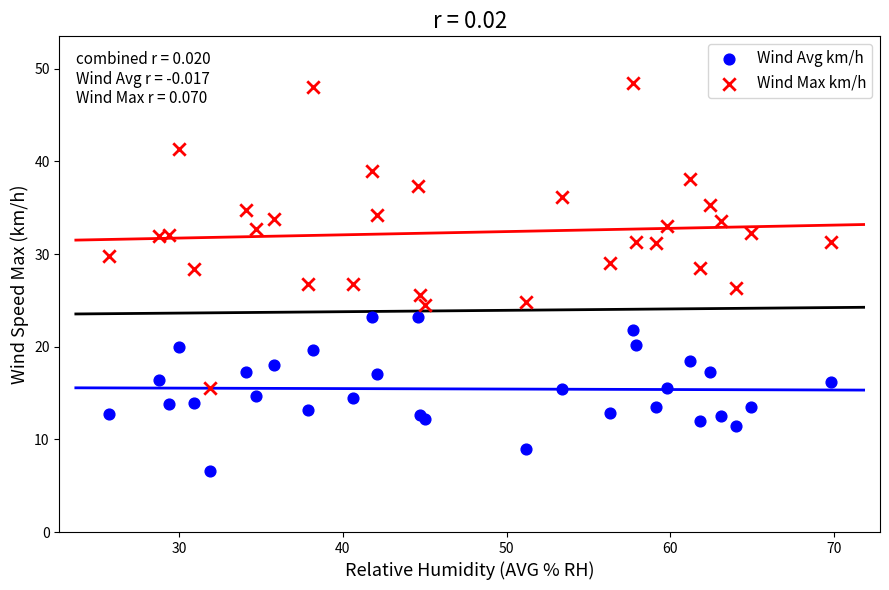

Which series has the largest Y range (max minus min)?

Wind Max km/h